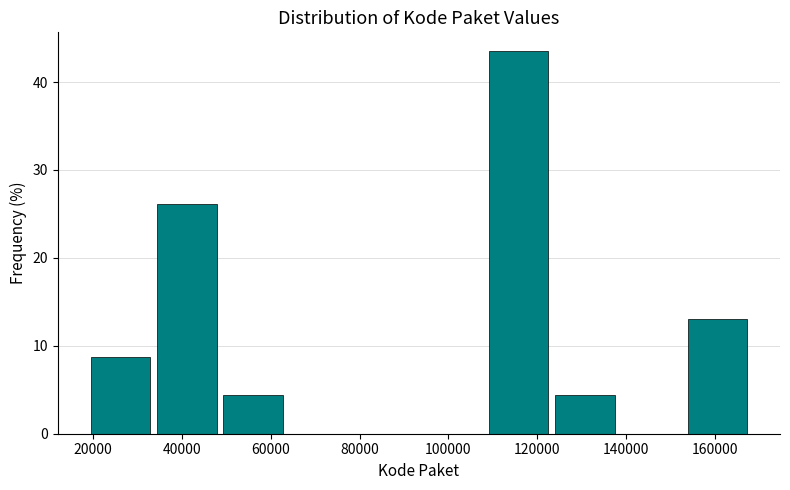

Reading left to right, transcribe this chart: for each bar, give the range it covers on the x-axis and its height. Neither the bar edges nor the heights are printed on the chart, so give them approximately, as read against the axes.

18000 to 34000: 9
34000 to 48000: 26
48000 to 64000: 4
64000 to 78000: 0
78000 to 94000: 0
94000 to 108000: 0
108000 to 124000: 43
124000 to 138000: 4
138000 to 154000: 0
154000 to 168000: 13